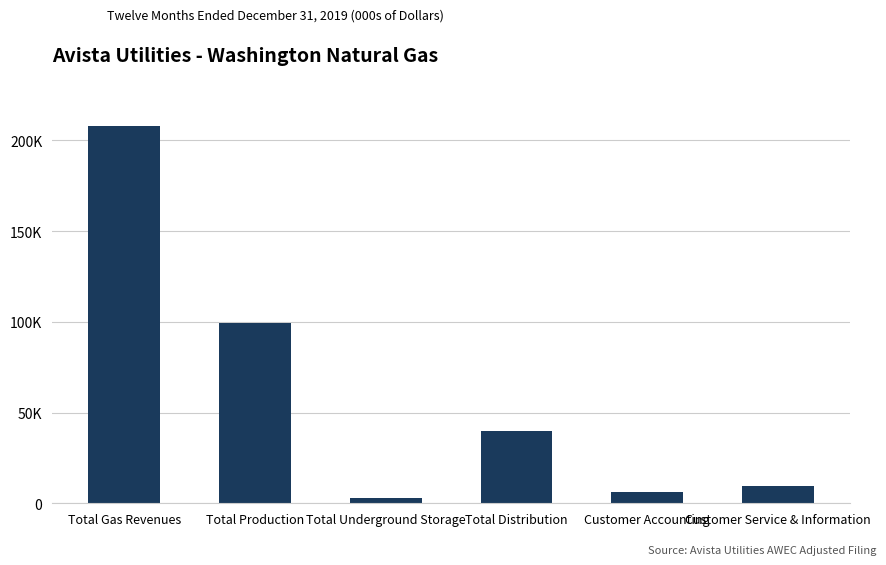

True or false: the data shows 9664 at Customer Service & Information.

True